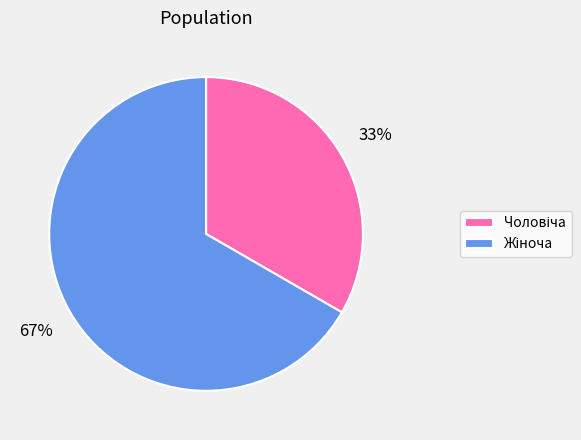

To the nearest percent, what is the average slice percentage?

50%